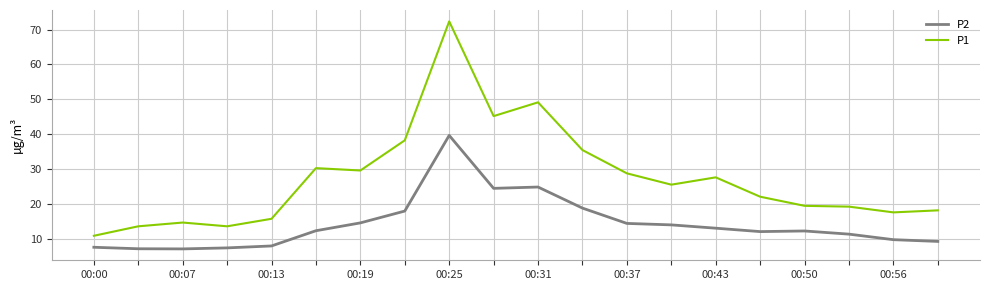

Rank the series by their maximum value, from lowest to highest.

P2, P1